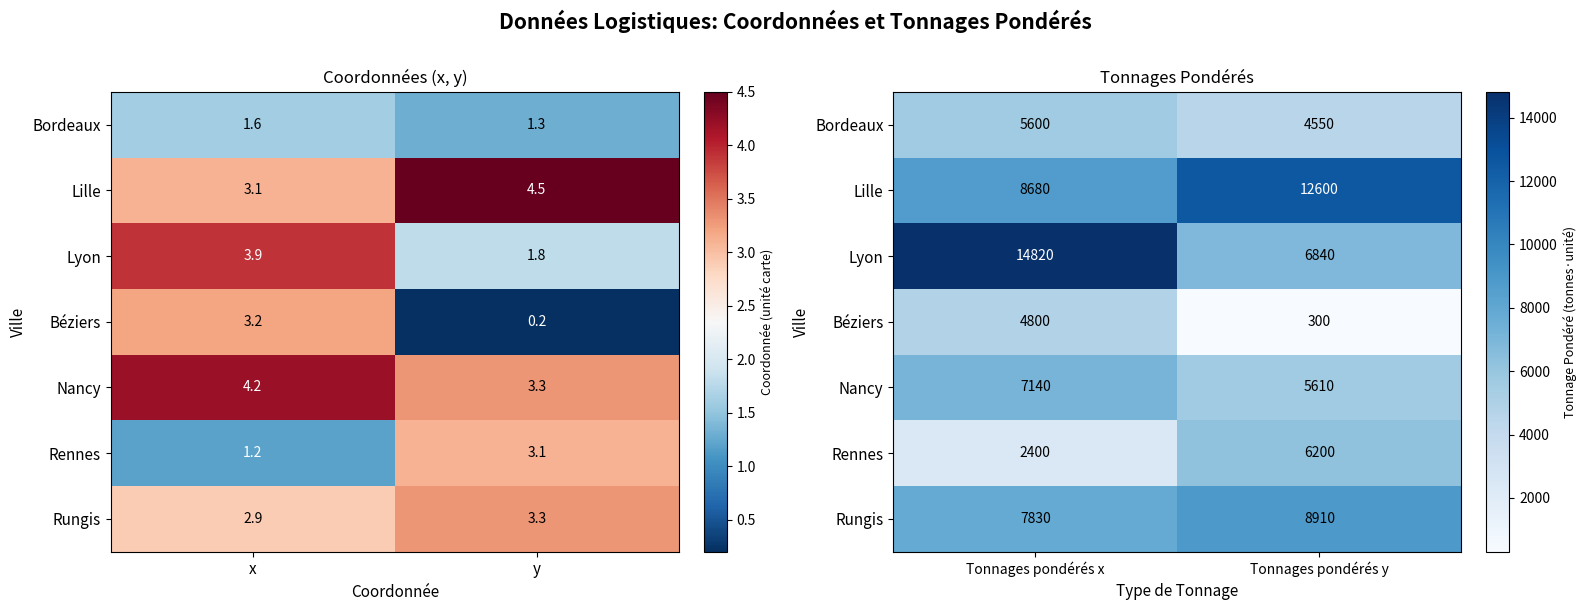

How many series are shown in this chart?

7